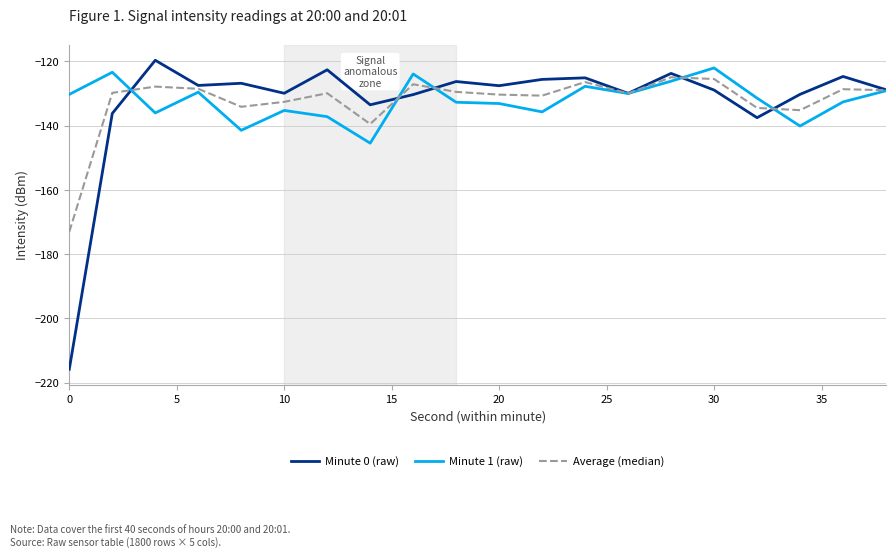

What is the smallest value displayed?

-215.8